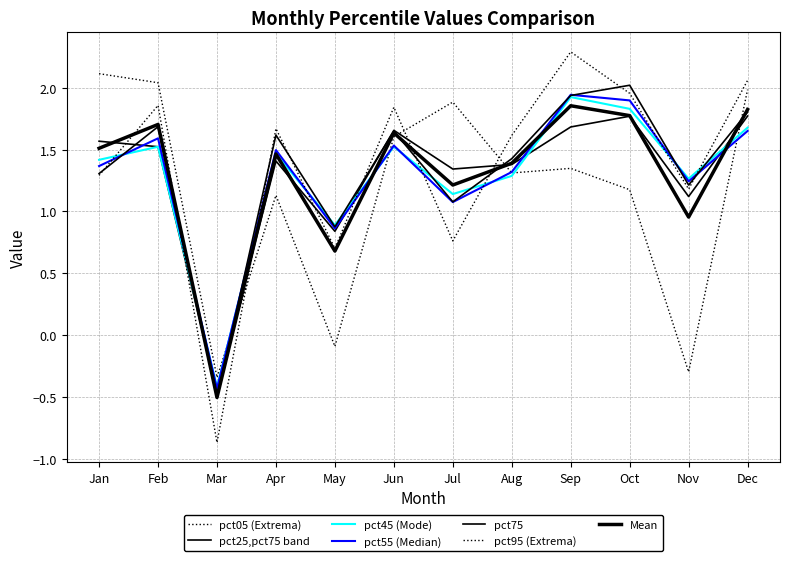

How many lines are shown in the chart?

7